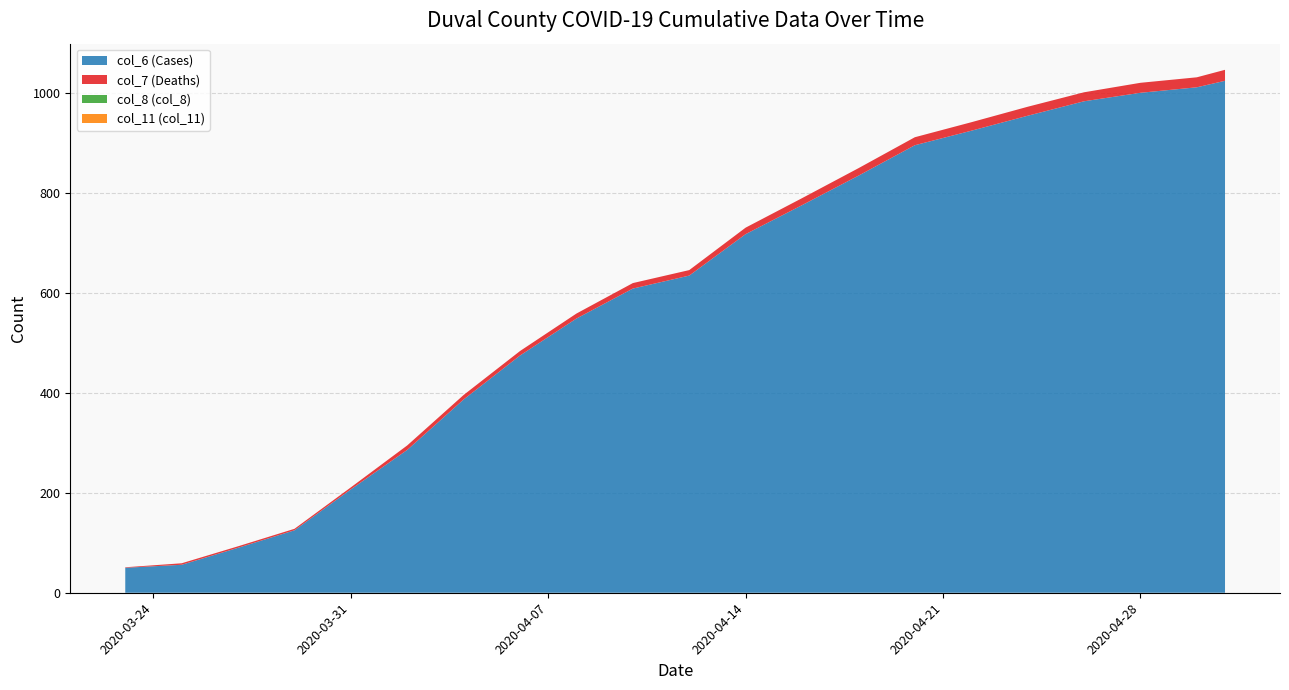

Reading left to right, what are all the values shown in this chart?

col_6 (Cases): 2020-03-23=50	2020-03-25=56	2020-03-27=90	2020-03-29=125	2020-03-31=207	2020-04-02=286	2020-04-04=387	2020-04-06=475	2020-04-08=549	2020-04-10=609	2020-04-12=635	2020-04-14=718	2020-04-16=776	2020-04-18=835	2020-04-20=896	2020-04-22=925	2020-04-24=955	2020-04-26=984	2020-04-28=1001	2020-04-30=1012	2020-05-01=1025
col_7 (Deaths): 2020-03-23=1	2020-03-25=3	2020-03-27=3	2020-03-29=3	2020-03-31=4	2020-04-02=9	2020-04-04=9	2020-04-06=9	2020-04-08=10	2020-04-10=11	2020-04-12=11	2020-04-14=13	2020-04-16=14	2020-04-18=15	2020-04-20=16	2020-04-22=17	2020-04-24=18	2020-04-26=18	2020-04-28=20	2020-04-30=20	2020-05-01=22
col_8 (col_8): 2020-03-23=0	2020-03-25=0	2020-03-27=0	2020-03-29=0	2020-03-31=0	2020-04-02=0	2020-04-04=0	2020-04-06=0	2020-04-08=0	2020-04-10=0	2020-04-12=0	2020-04-14=0	2020-04-16=0	2020-04-18=0	2020-04-20=0	2020-04-22=0	2020-04-24=0	2020-04-26=0	2020-04-28=0	2020-04-30=0	2020-05-01=0
col_11 (col_11): 2020-03-23=0	2020-03-25=0	2020-03-27=0	2020-03-29=0	2020-03-31=0	2020-04-02=0	2020-04-04=0	2020-04-06=0	2020-04-08=0	2020-04-10=0	2020-04-12=0	2020-04-14=0	2020-04-16=0	2020-04-18=0	2020-04-20=0	2020-04-22=0	2020-04-24=0	2020-04-26=0	2020-04-28=0	2020-04-30=0	2020-05-01=0